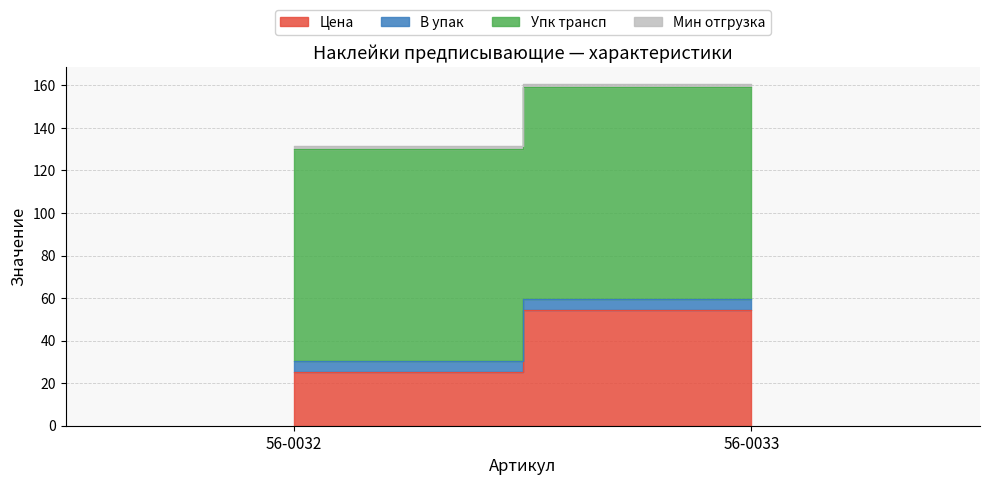

Which label corresponds to the smallest value in the chart?

56-0032